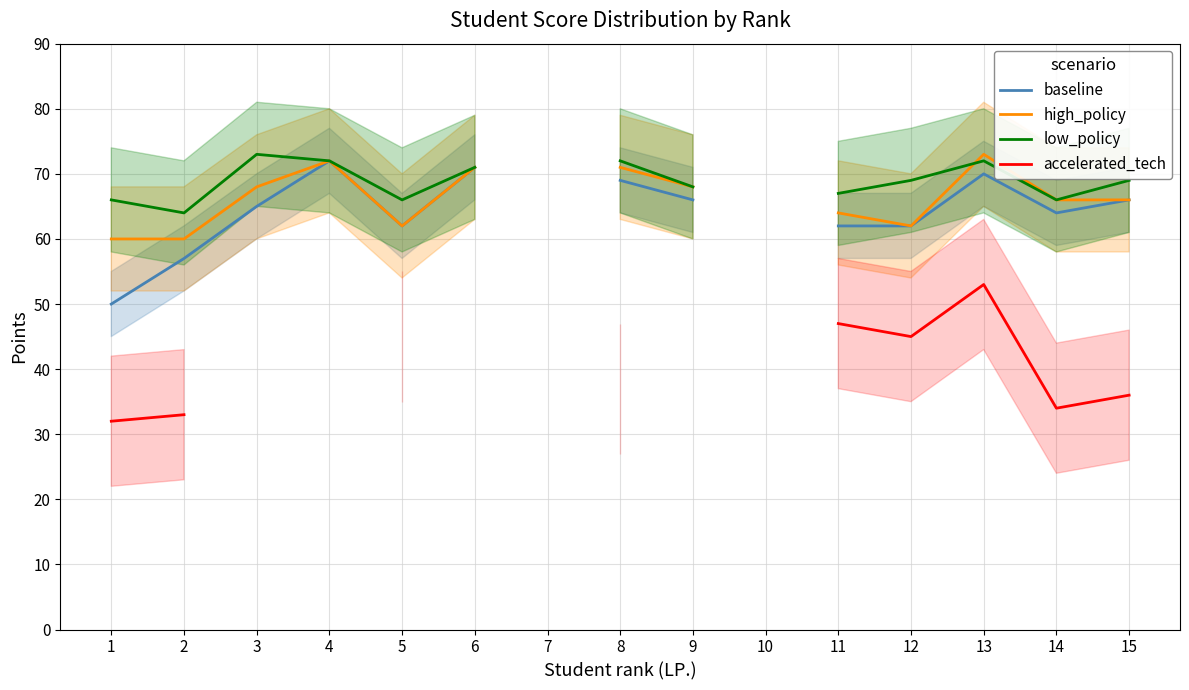

What is the value of the high_policy point at the 13th from the left?

73.0